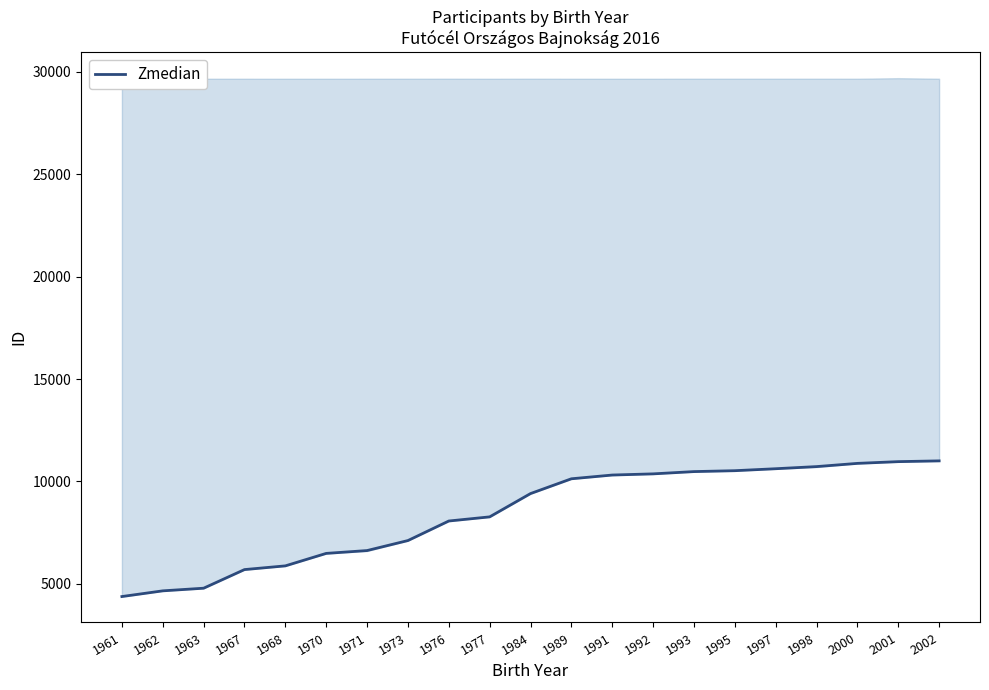

How many data points are above 9409?

10